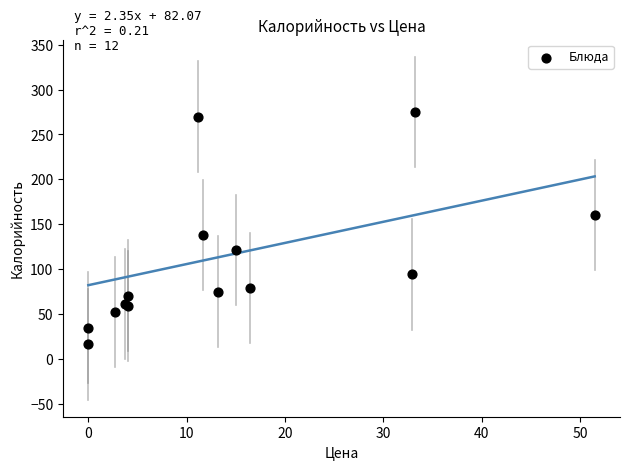

What Y value in the scatter plot is closest to 145?

138.0